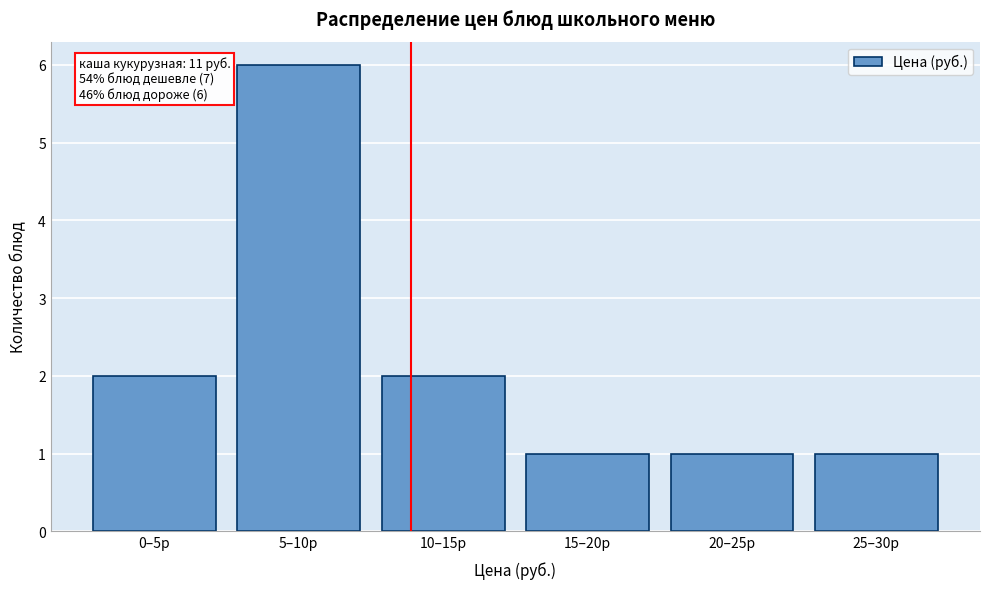

Reading left to right, transcribe all the data shown in this chart.

0–5р=2	5–10р=6	10–15р=2	15–20р=1	20–25р=1	25–30р=1